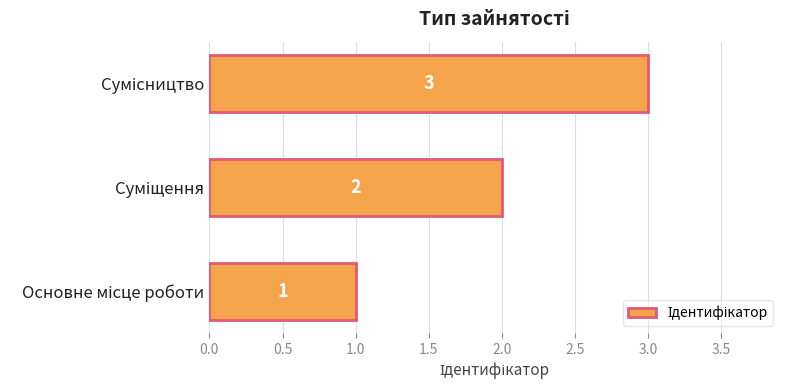

How many values are between 1 and 3?

3